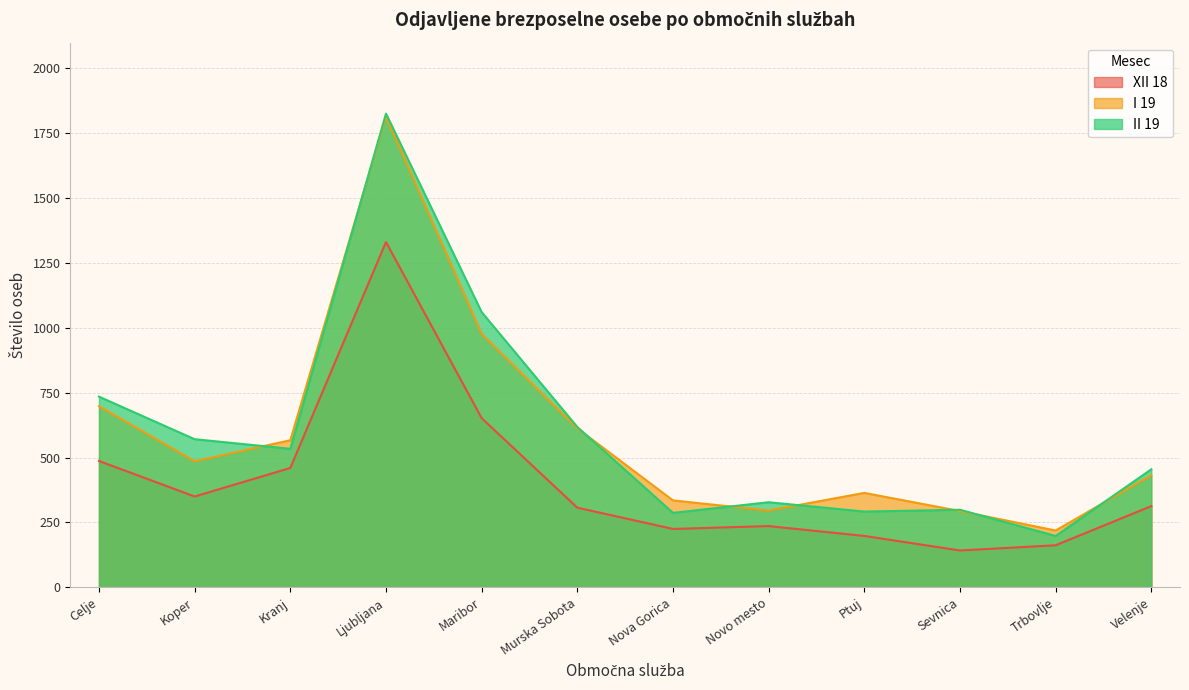

True or false: XII 18 and I 19 cross at least once.

False